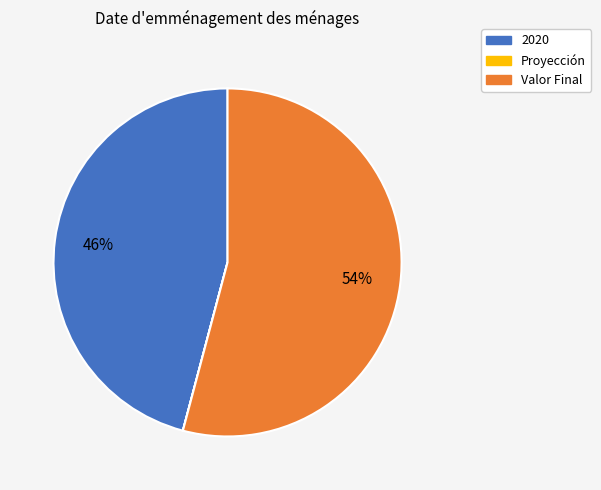

True or false: Valor Final accounts for 65% of the total.

False